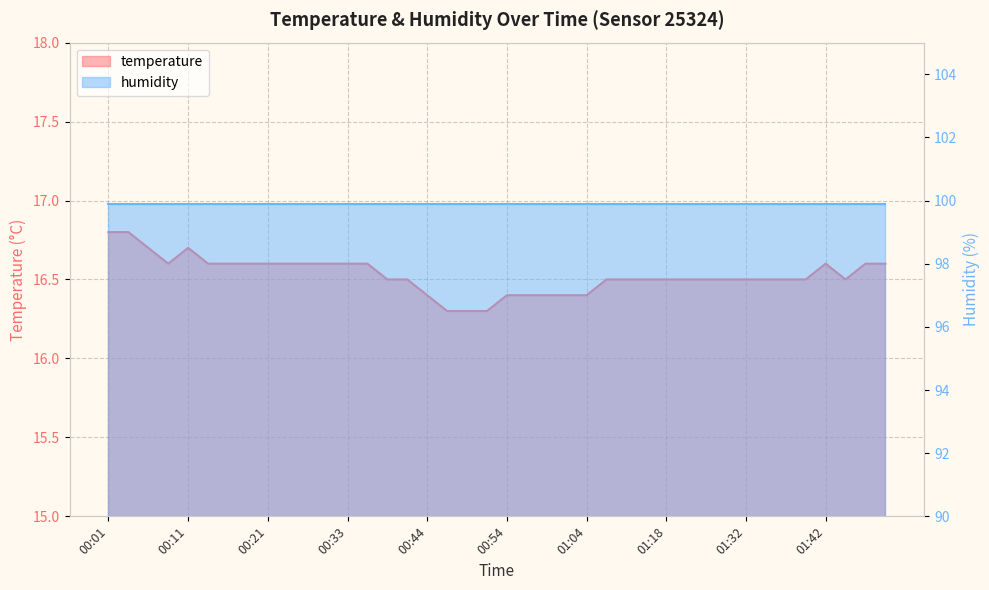

Reading right to left, what are all the values shown in this chart?

01:49=16.6	01:47=16.6	01:44=16.5	01:42=16.6	01:39=16.5	01:37=16.5	01:34=16.5	01:32=16.5	01:29=16.5	01:24=16.5	01:21=16.5	01:18=16.5	01:15=16.5	01:09=16.5	01:06=16.5	01:04=16.4	01:01=16.4	00:59=16.4	00:56=16.4	00:54=16.4	00:51=16.3	00:49=16.3	00:46=16.3	00:44=16.4	00:41=16.5	00:38=16.5	00:36=16.6	00:33=16.6	00:28=16.6	00:26=16.6	00:23=16.6	00:21=16.6	00:18=16.6	00:16=16.6	00:13=16.6	00:11=16.7	00:09=16.6	00:06=16.7	00:04=16.8	00:01=16.8